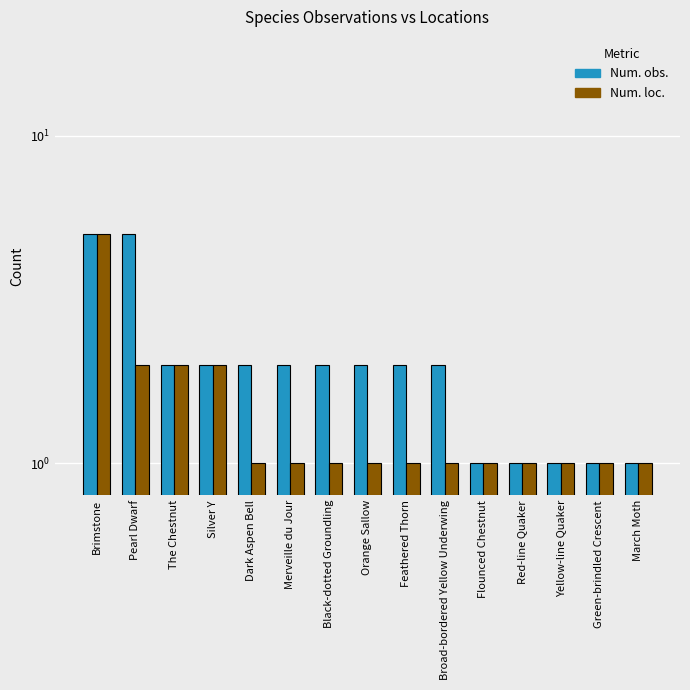

What is the difference between the highest and lowest values at Pearl Dwarf?

3